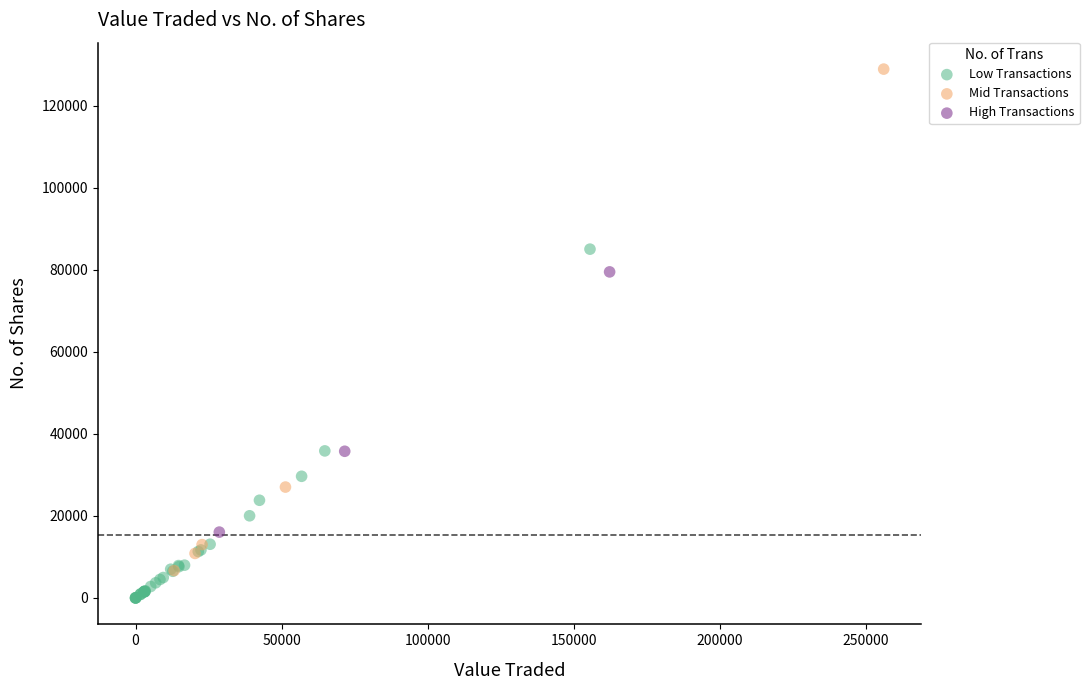

Which series reaches the minimum Y coordinate?

Low Transactions